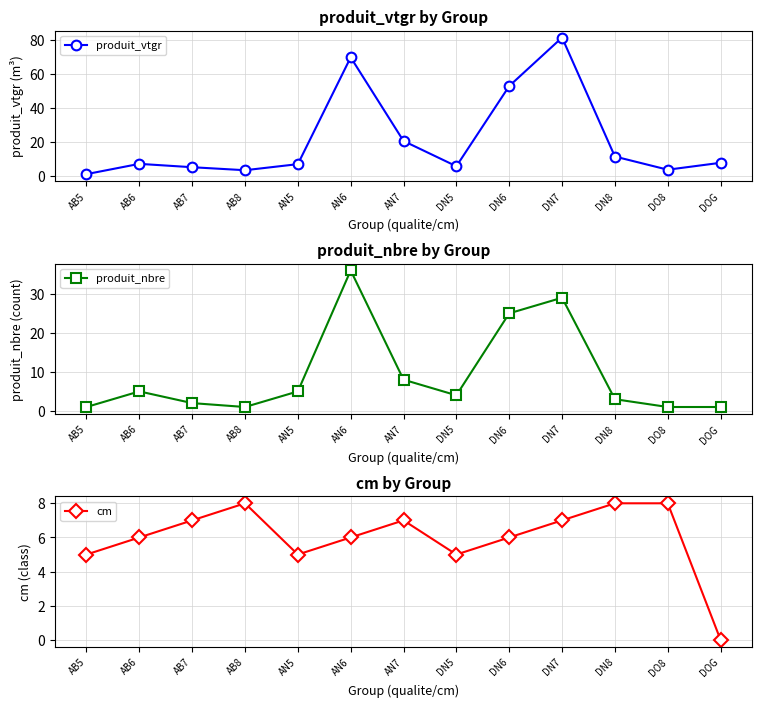

What is the label of the 11th point from the right?

AB7